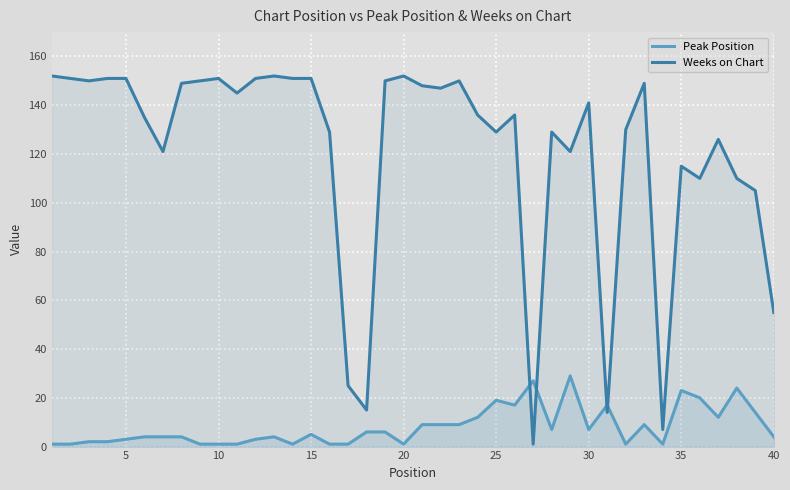

Which series has the largest total across all categories?

Weeks on Chart